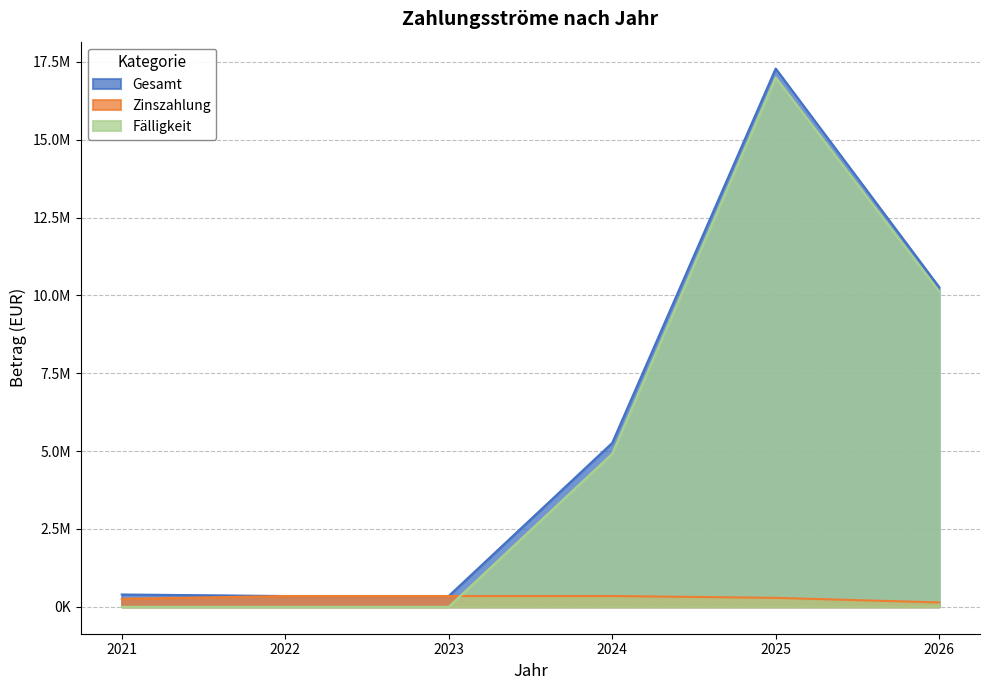

List the series in order of their peak value, lowest first.

Zinszahlung, Fälligkeit, Gesamt